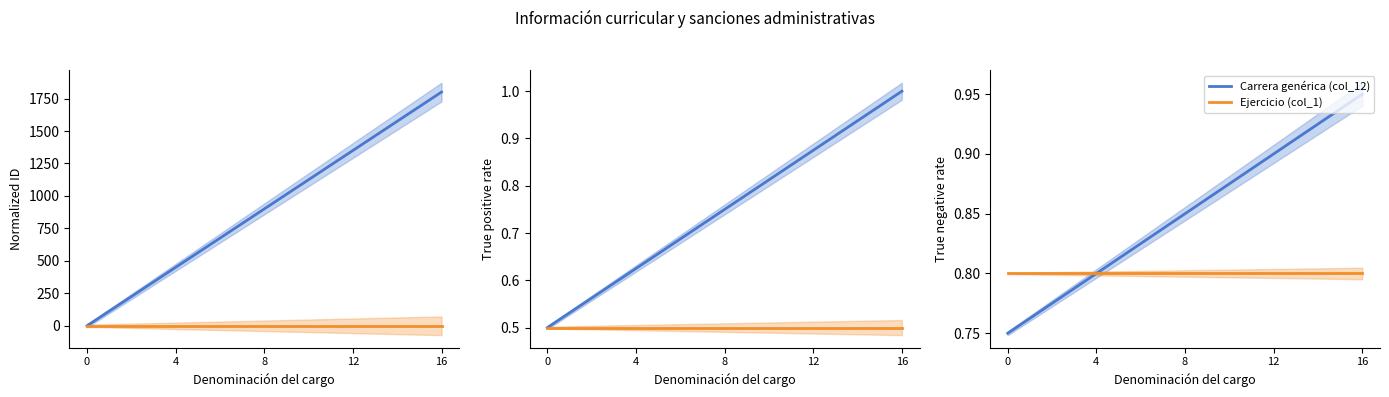

Which series changed the most between 11 and 15?

Carrera genérica (col_12)